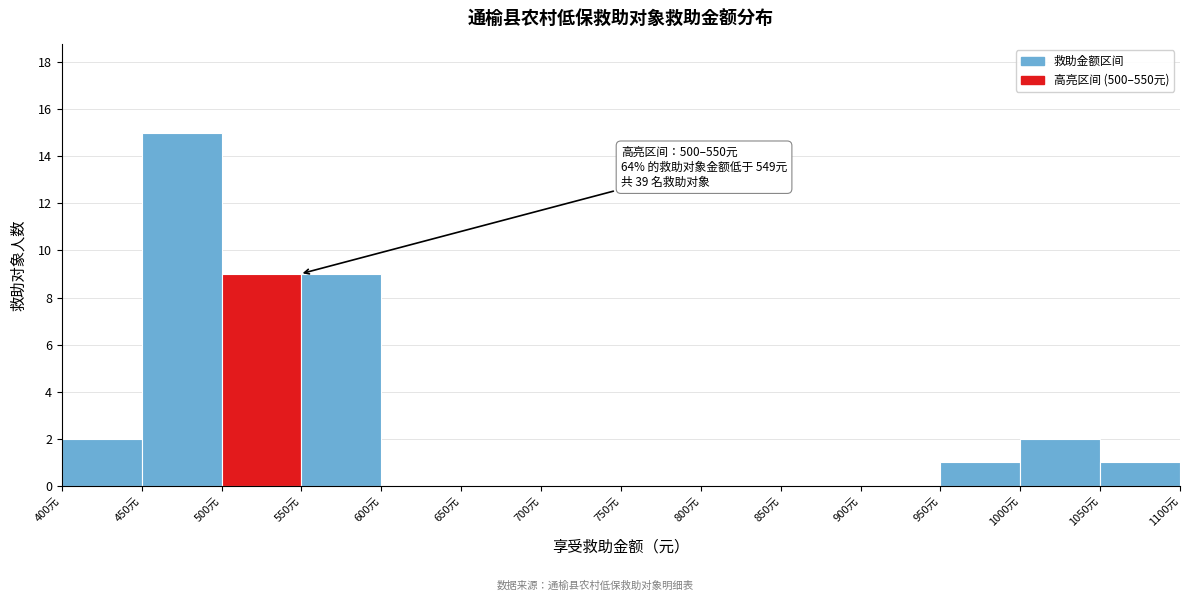

Which range on the x-axis has the tallest bar?

450 to 500